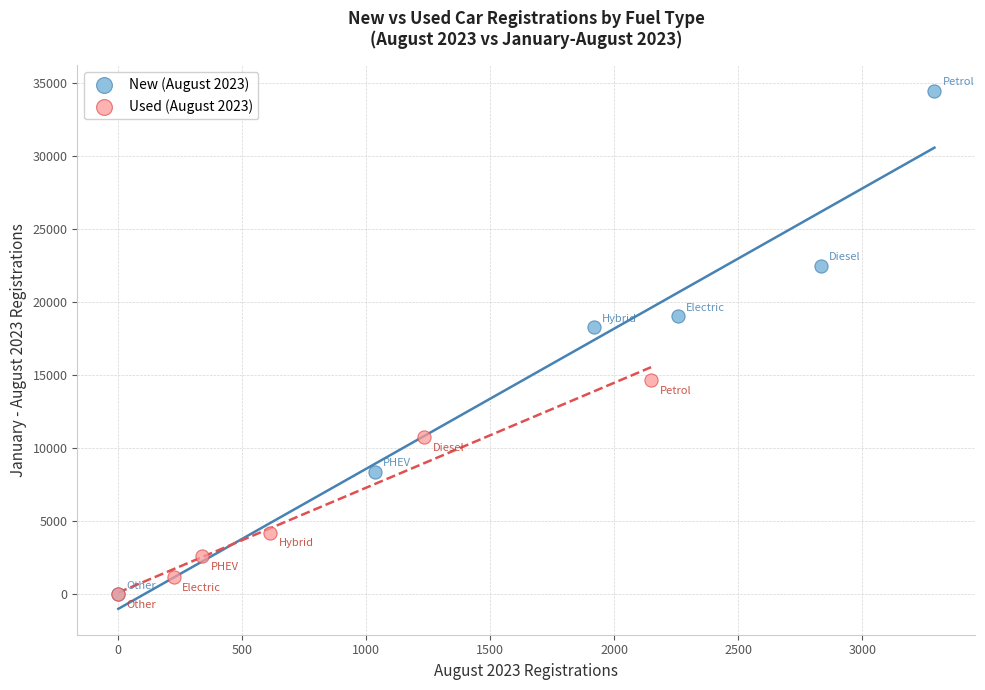

Which series has the widest spread of Y values?

New (August 2023)